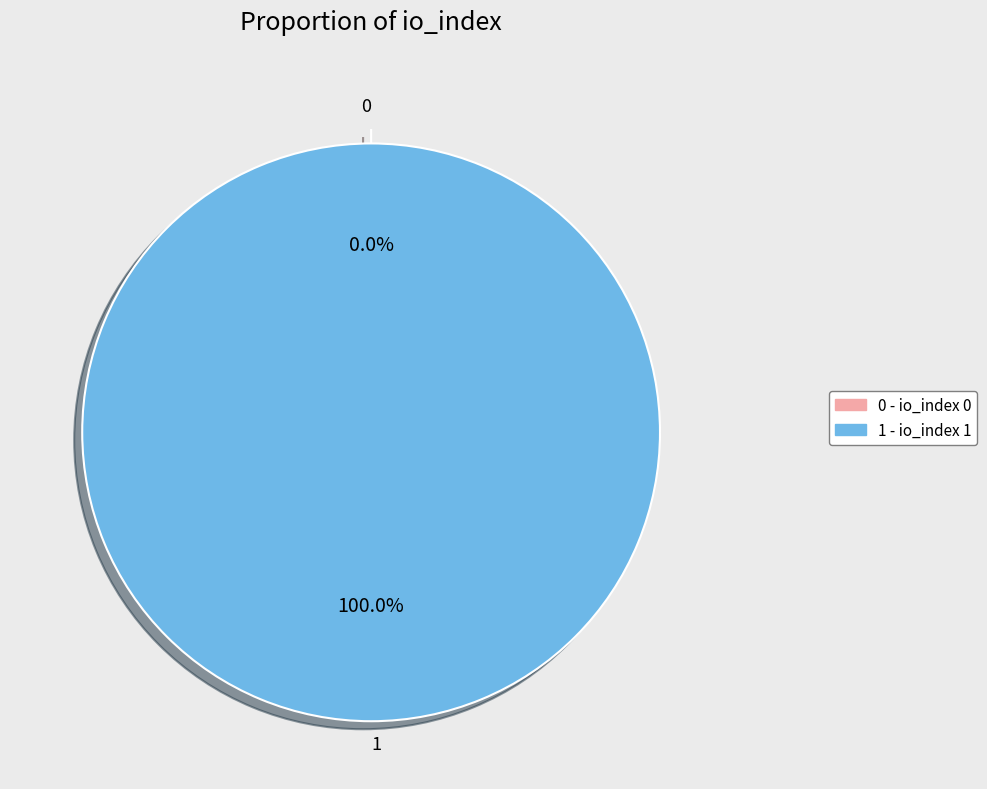

To the nearest percent, what is the average slice percentage?

50%